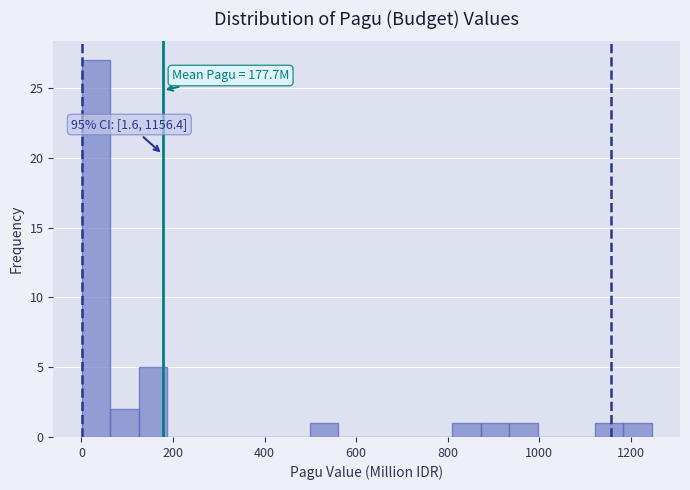

Around what value on the x-axis is the tallest bar? Give the approximate position of its centre, as read against the axis.

40